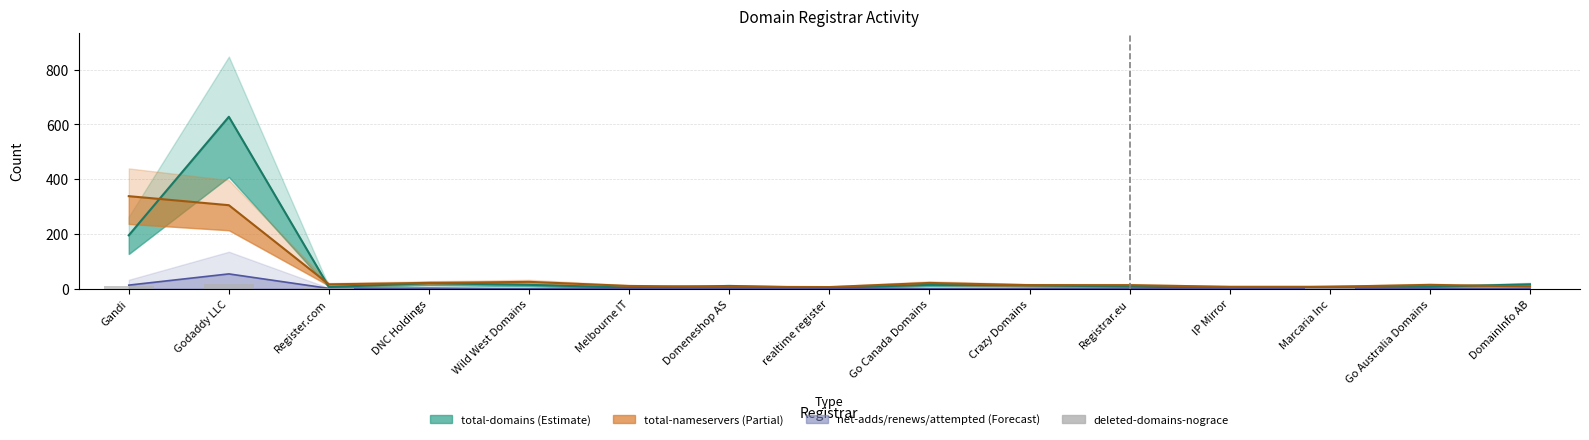

True or false: the data shows 12 at Melbourne IT.

False